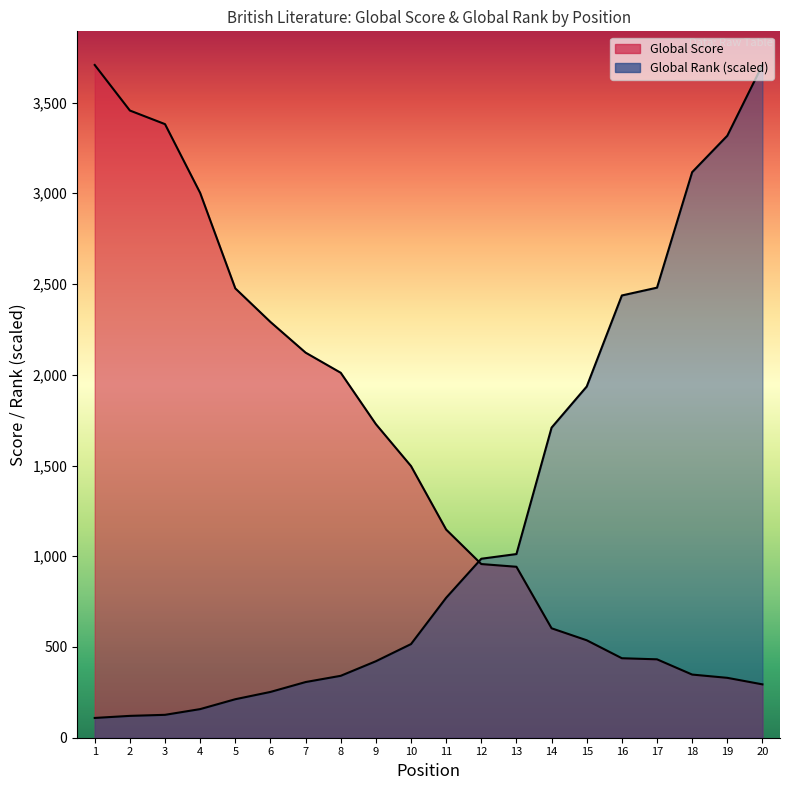

At how many categories does at least one series exceed 182?

20